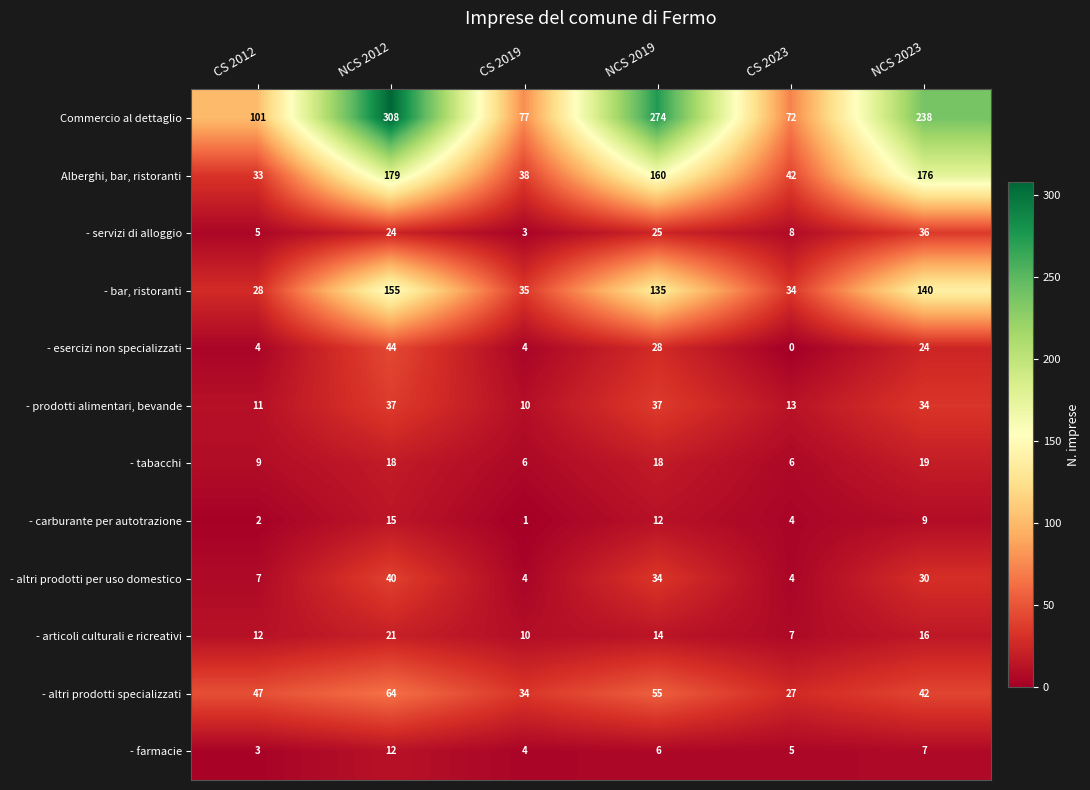

Which series has the widest spread of values?

Commercio al dettaglio